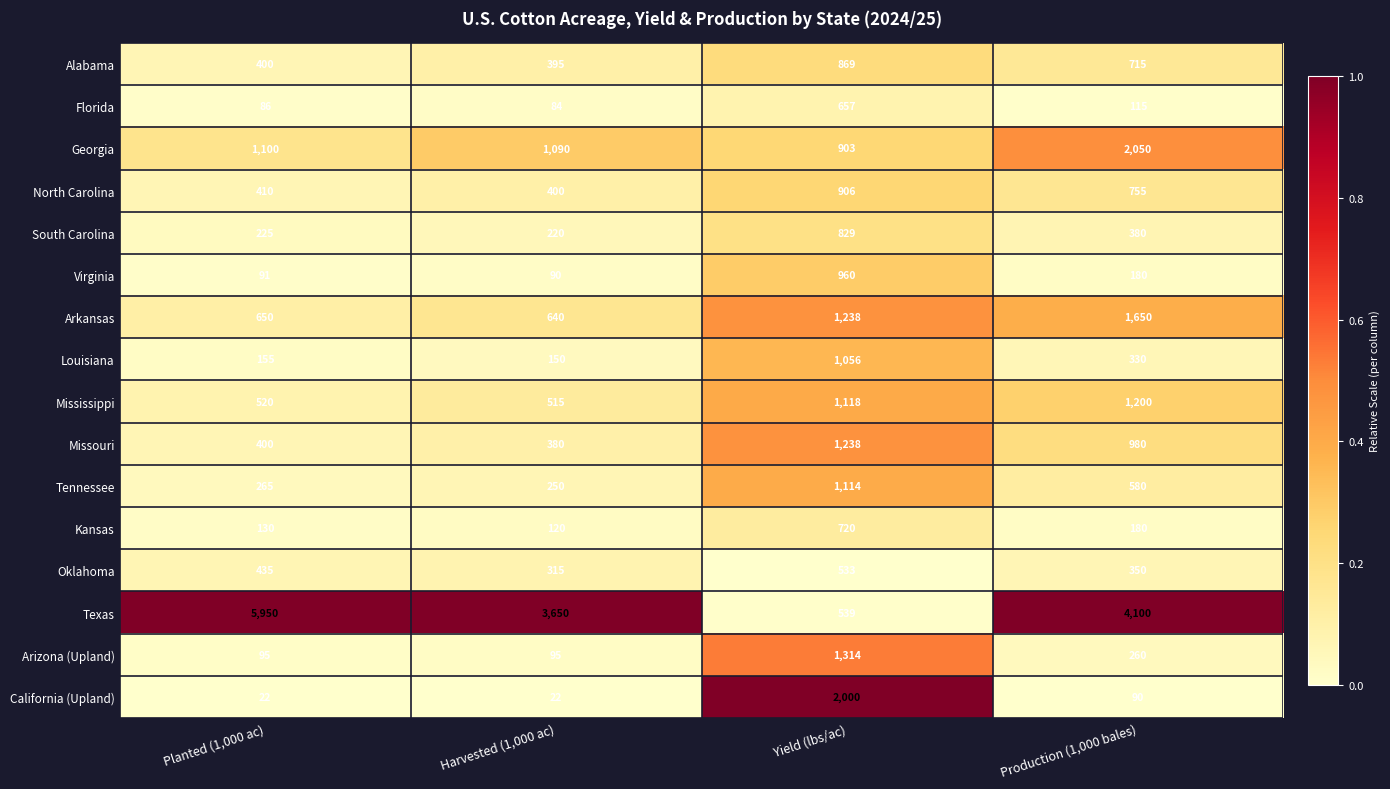

At which label does Florida reach its minimum?

Harvested (1,000 ac)